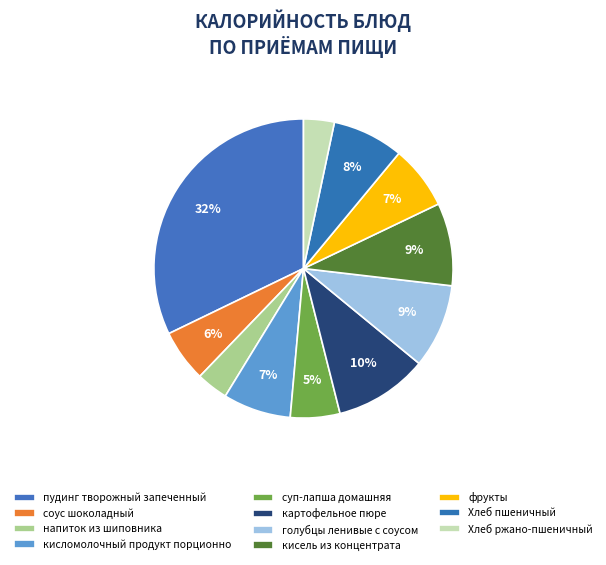

How many slices are in this pie chart?

11